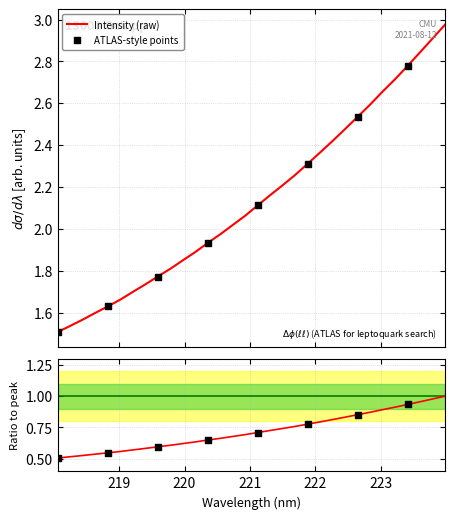

Between 222.263 and 219.3979, which is larger?

222.263